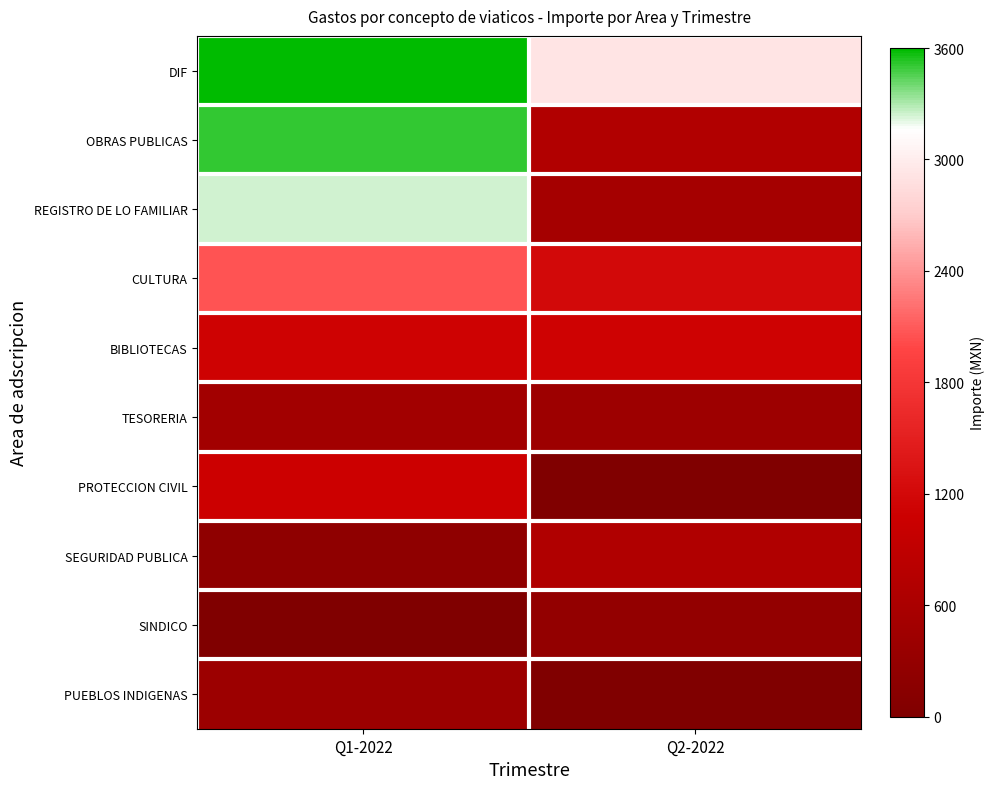

List the series in order of their peak value, highest first.

DIF, OBRAS PUBLICAS, REGISTRO DE LO FAMILIAR, CULTURA, BIBLIOTECAS, PROTECCION CIVIL, SEGURIDAD PUBLICA, TESORERIA, PUEBLOS INDIGENAS, SINDICO